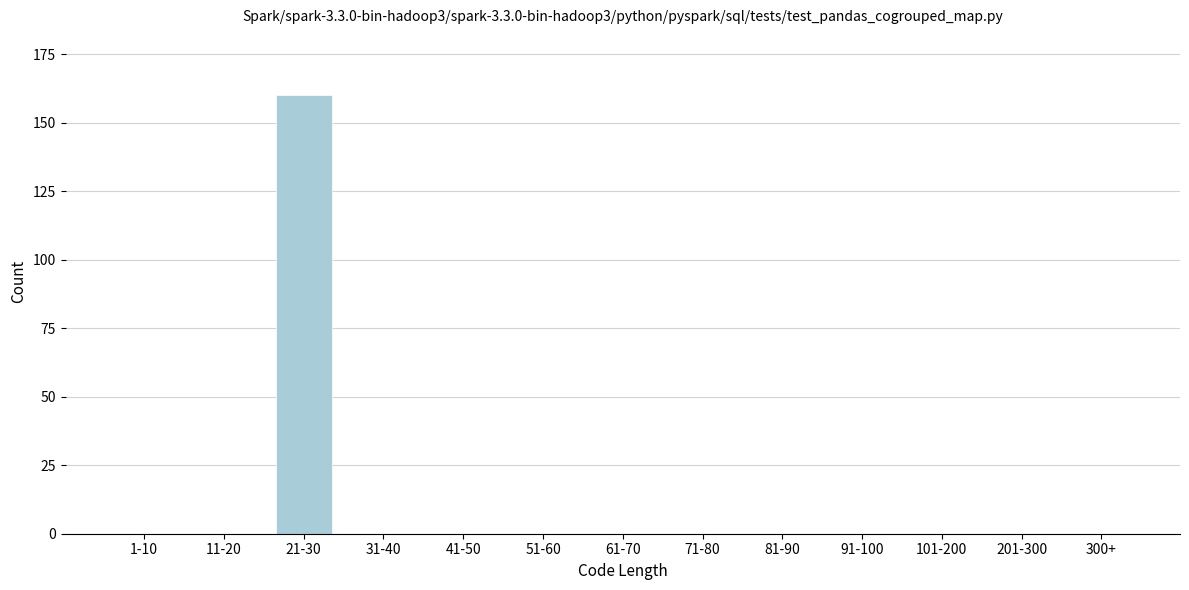

Reading left to right, list all the values displayed in this chart.

1-10=0	11-20=0	21-30=160	31-40=0	41-50=0	51-60=0	61-70=0	71-80=0	81-90=0	91-100=0	101-200=0	201-300=0	300+=0